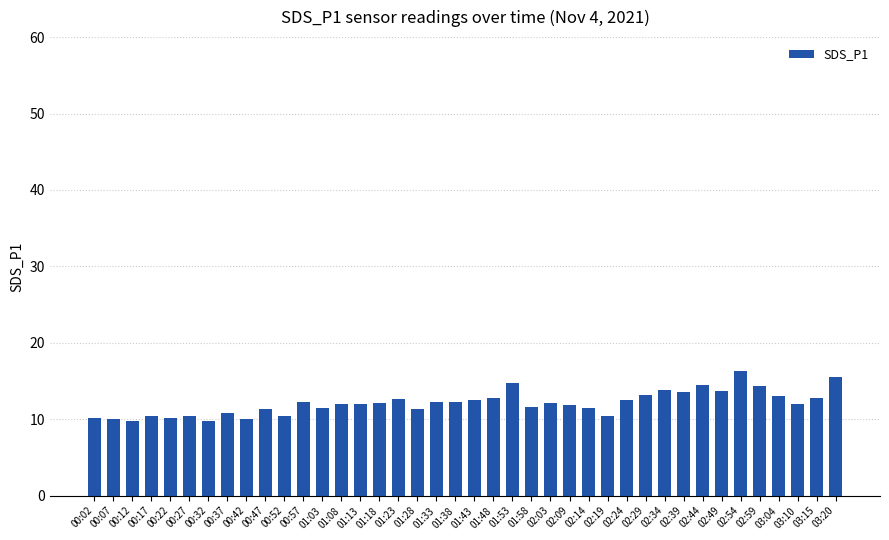

True or false: the data shows 18.4 at 01:28.

False